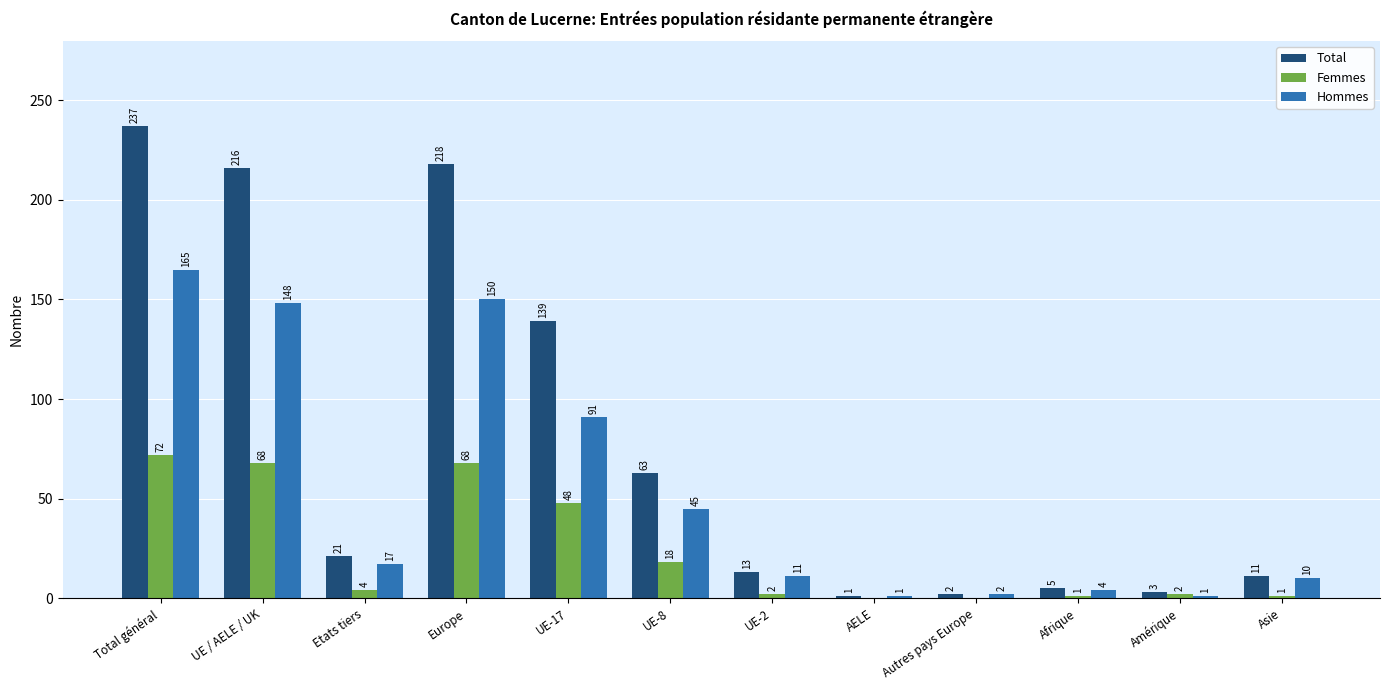

What is the total value across all series at Etats tiers?

42